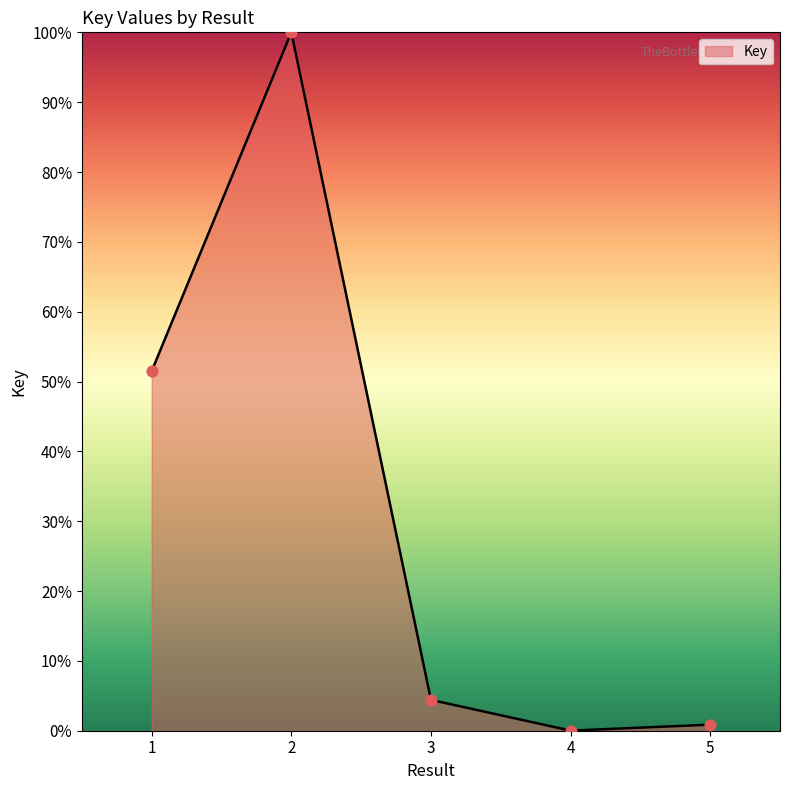

Which has a higher value, 3 or 5?

3